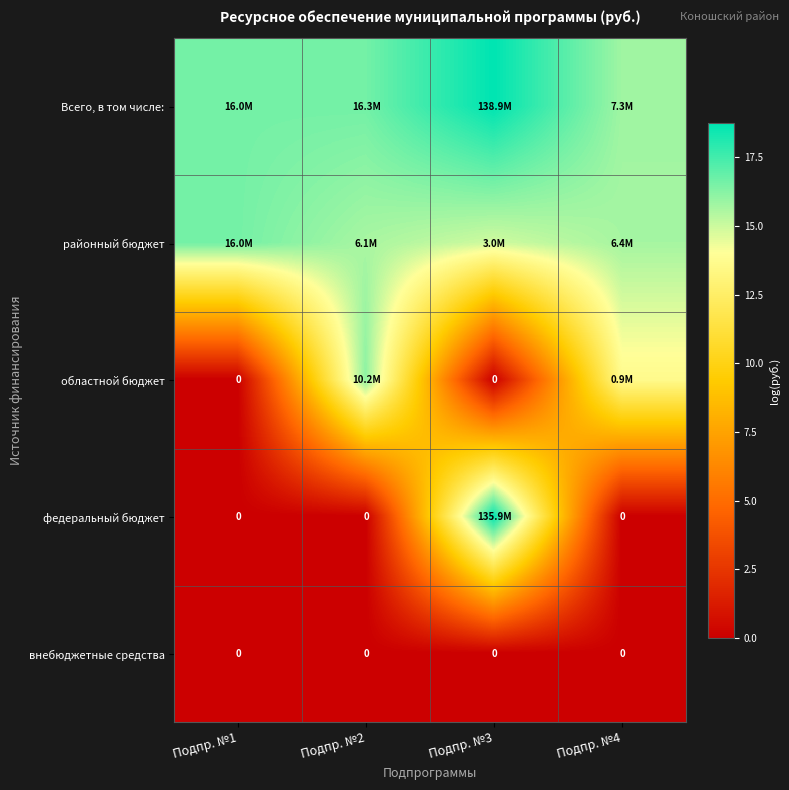

Rank the series at Подпр. №1 from lowest to highest value.

областной бюджет, федеральный бюджет, внебюджетные средства, Всего, в том числе:, районный бюджет